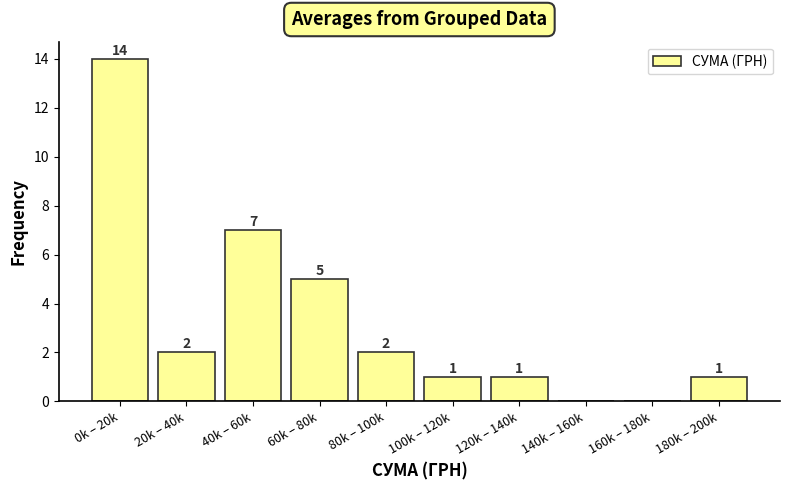

Reading left to right, what are all the values shown in this chart?

0k – 20k=14	20k – 40k=2	40k – 60k=7	60k – 80k=5	80k – 100k=2	100k – 120k=1	120k – 140k=1	140k – 160k=0	160k – 180k=0	180k – 200k=1